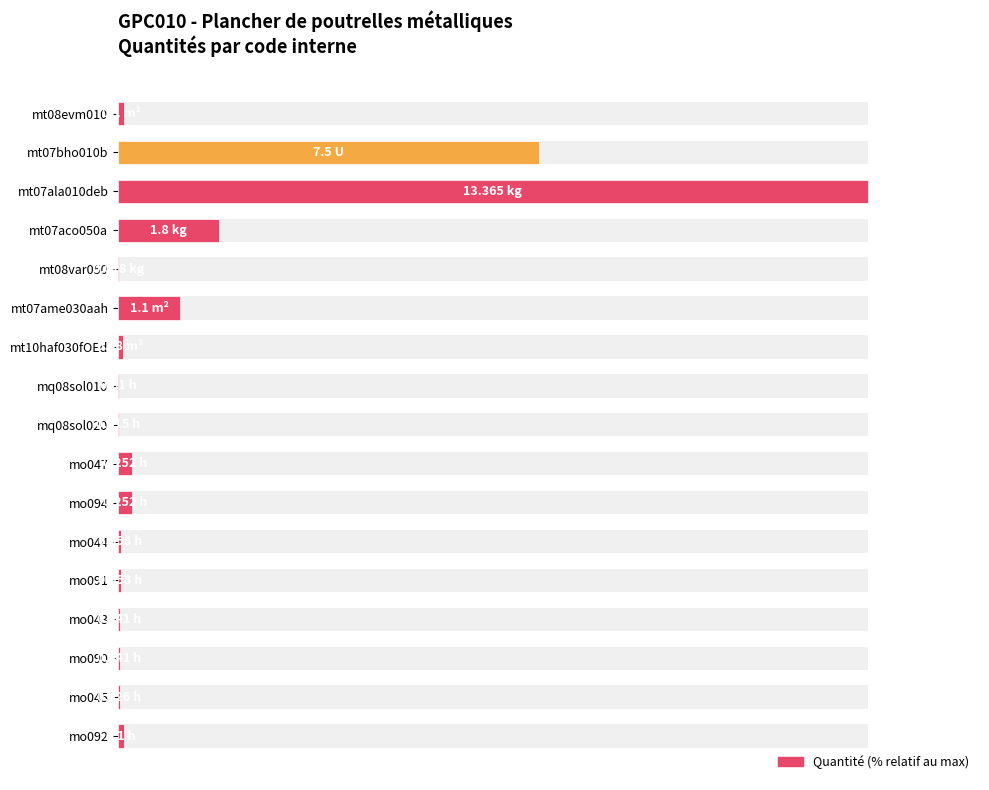

The value at mo090 is 0.5. True or false?

False